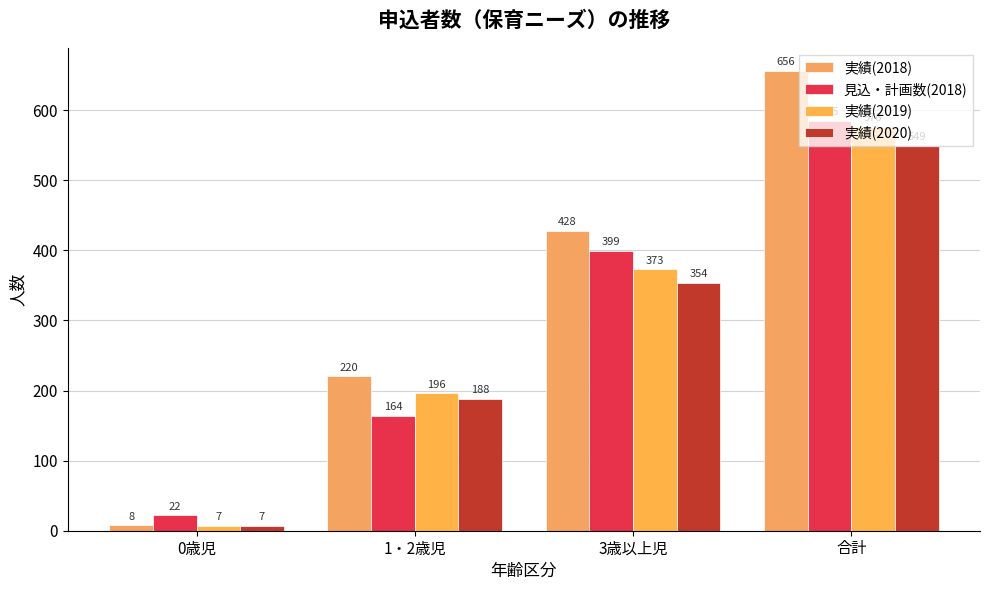

Reading left to right, transcribe all the data shown in this chart.

実績(2018): 8	220	428	656
見込・計画数(2018): 22	164	399	585
実績(2019): 7	196	373	576
実績(2020): 7	188	354	549